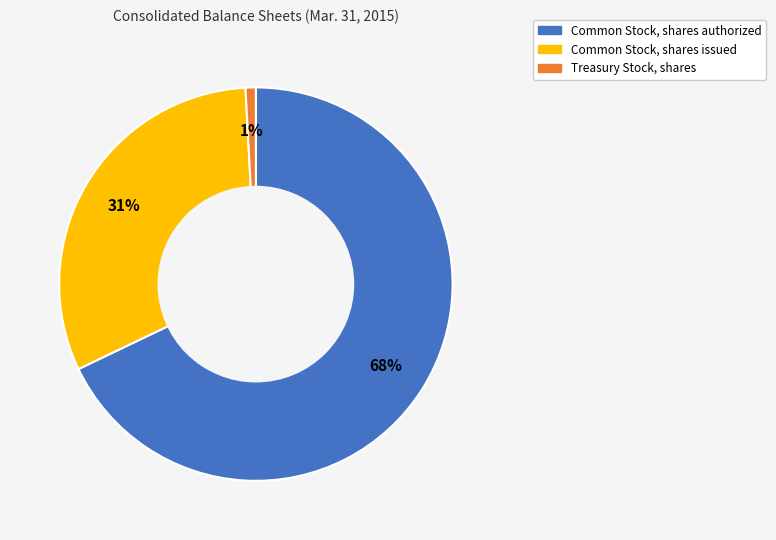

Is there any slice that represents more than half of the pie?

Yes